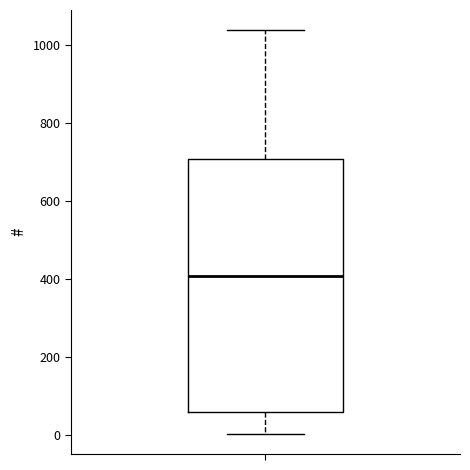

Transcribe this box plot: give where the median line is, the range the box spans, and where the two whiskers end, as read against the y-axis. The values are not printed on the chart, so give them approximately, as read against the axis.

median 400, box 60 to 700, whiskers 0 to 1040